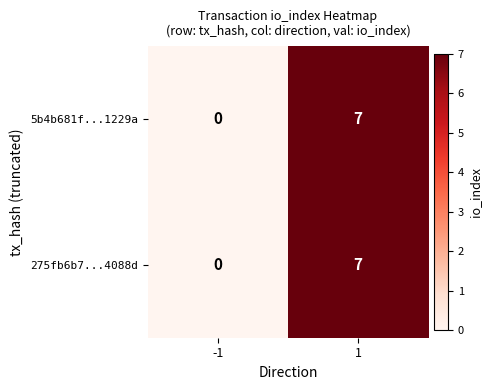

What is the sum of the 275fb6b7...4088d values at -1 and 1?

7